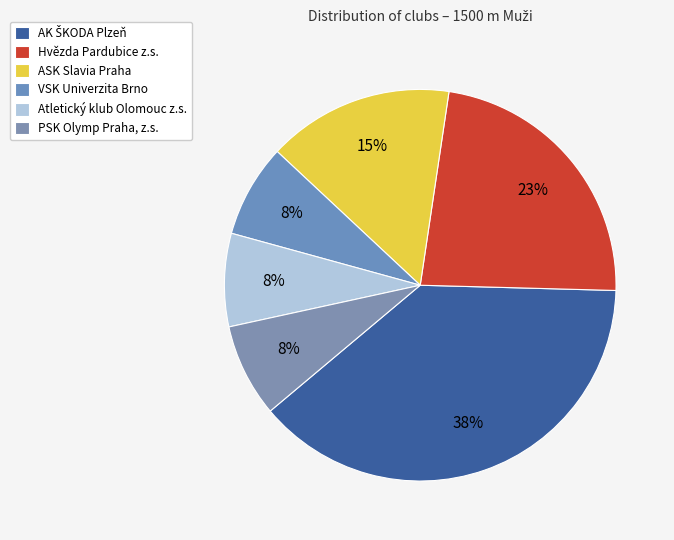

Approximately how many times larger is the value at PSK Olymp Praha, z.s. compared to Hvězda Pardubice z.s.?

0.3